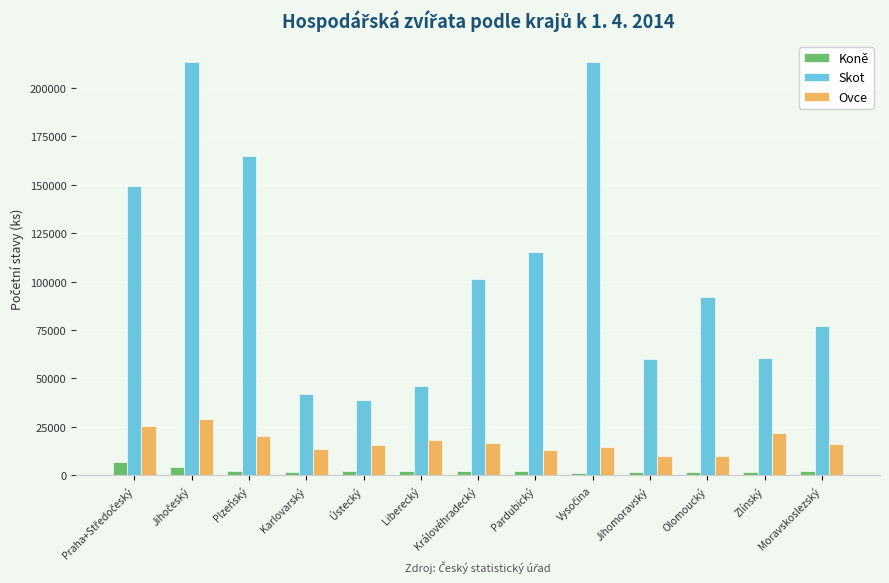

How many values in the Koně series are below 2207?

6